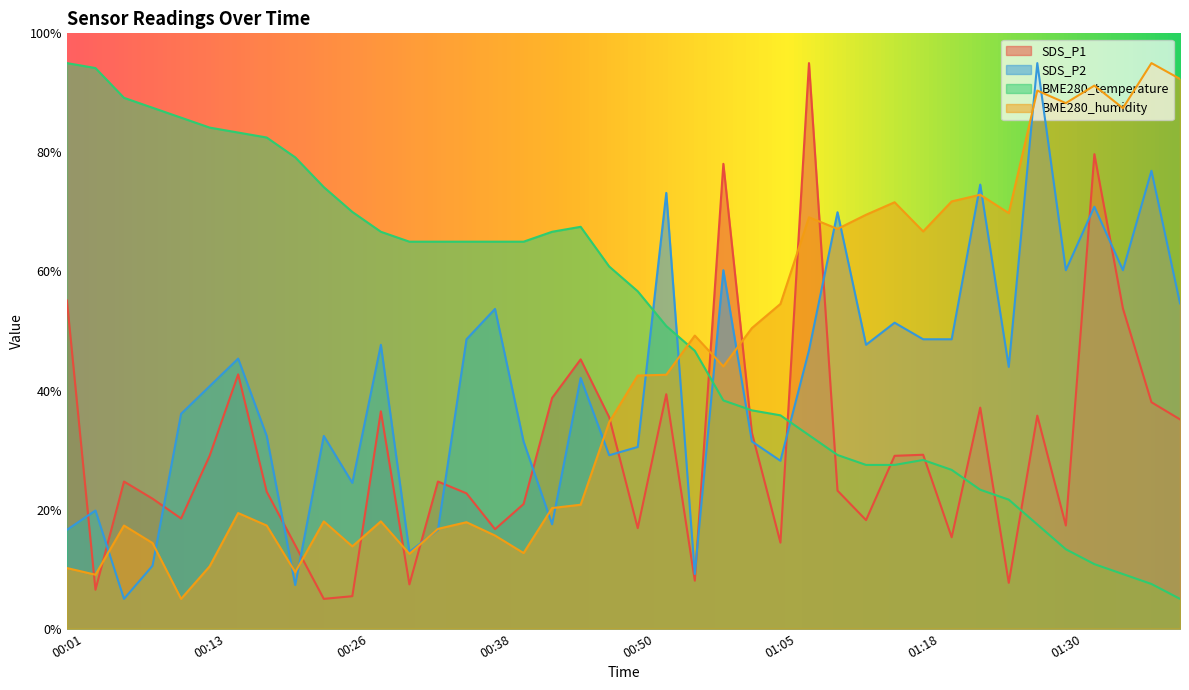

Which series has the largest total across all categories?

BME280_temperature